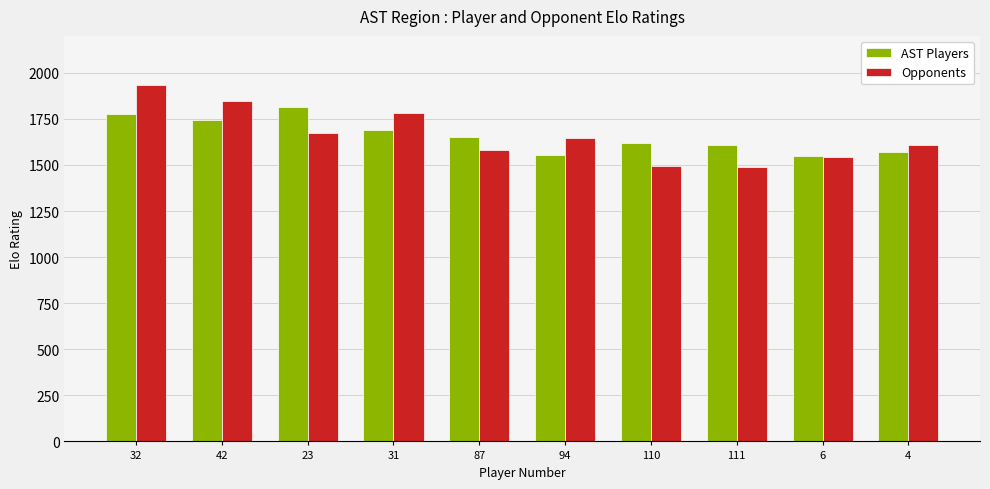

What is the difference between the second highest and minimum values in the Opponents series?

357